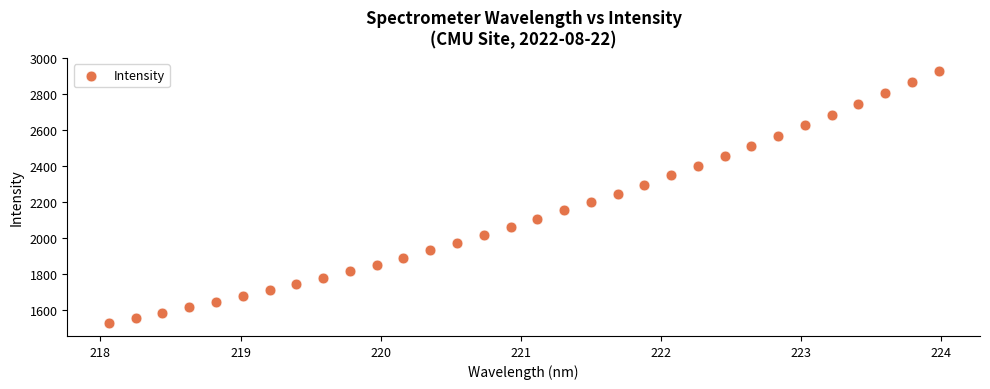

What is the range of Y values (max minus min)?

1407.2